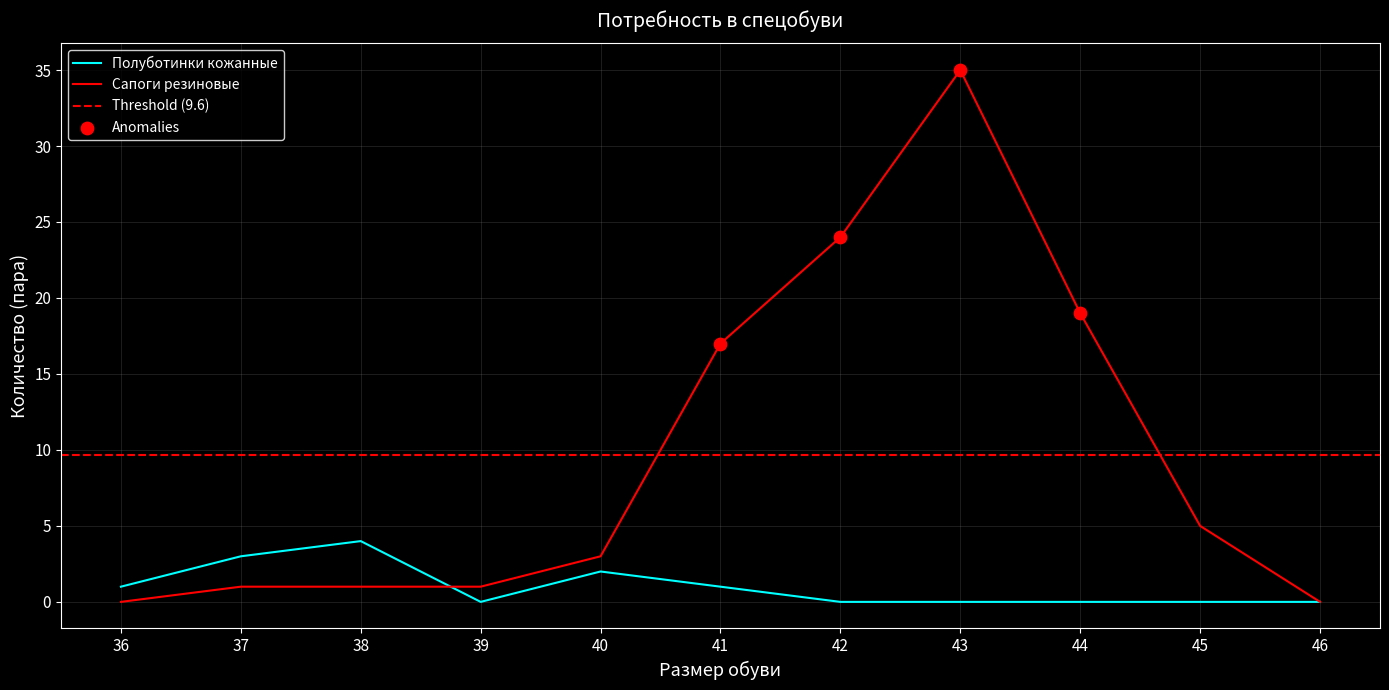

Is the value of Полуботинки кожанные at 40 greater than the value of Сапоги резиновые at 39?

Yes